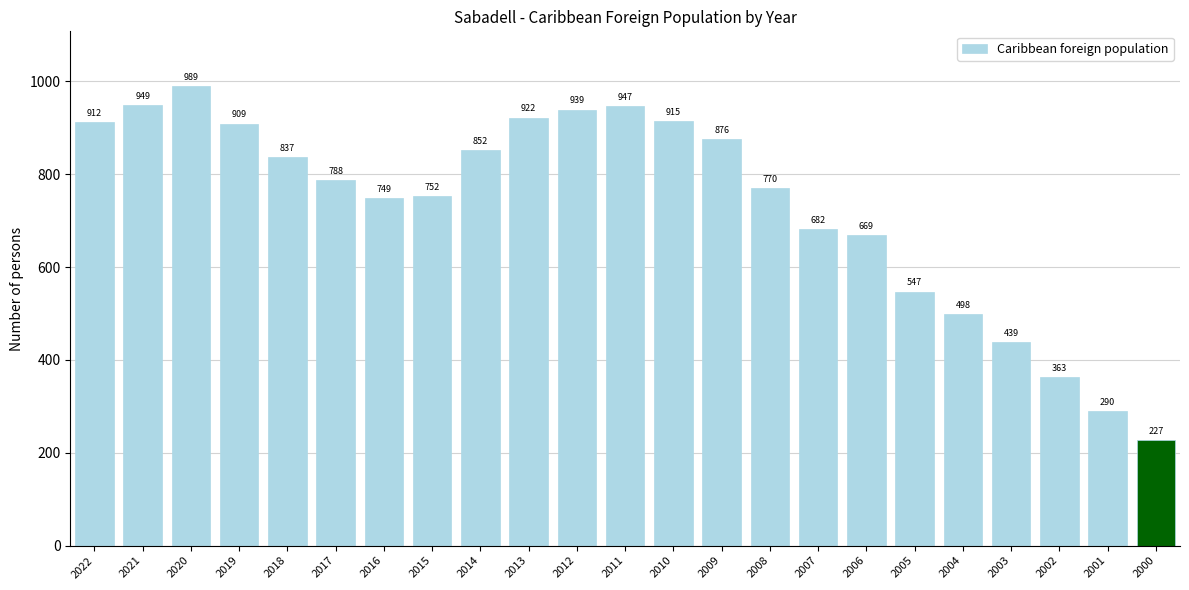

What is the value of the 16th bar from the left?

682